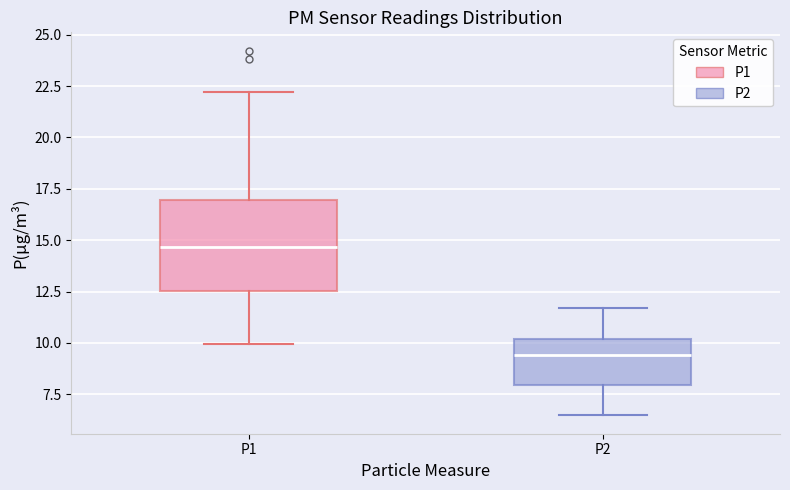

Which box has the lowest median line?

P2